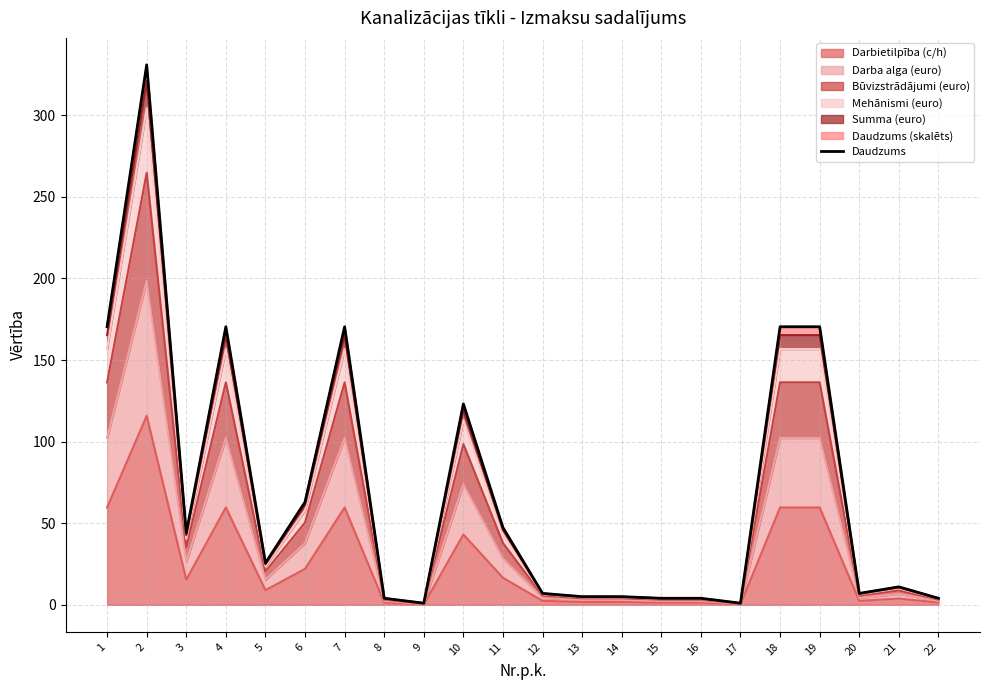

What is the difference between the values at 7 and 20?

163.4